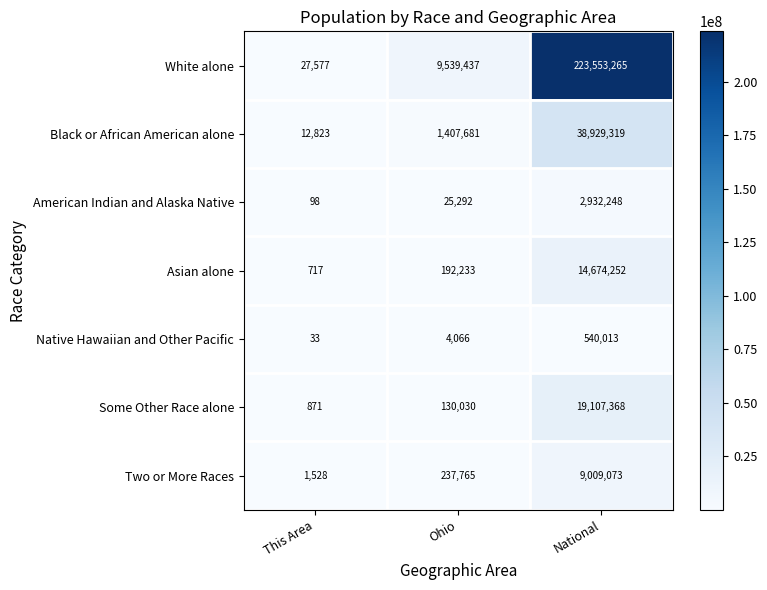

Which category has the lowest value across all series?

This Area